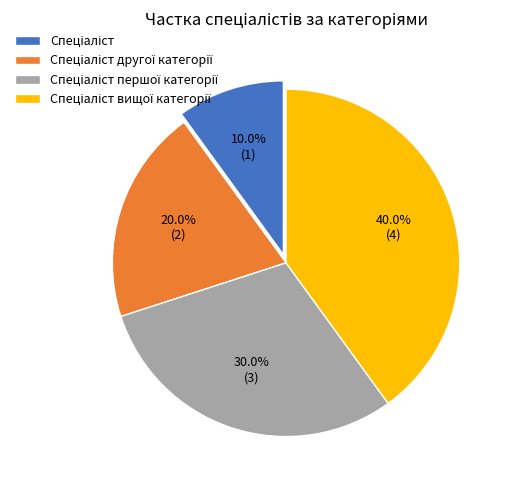

Is there a majority slice in this chart?

No